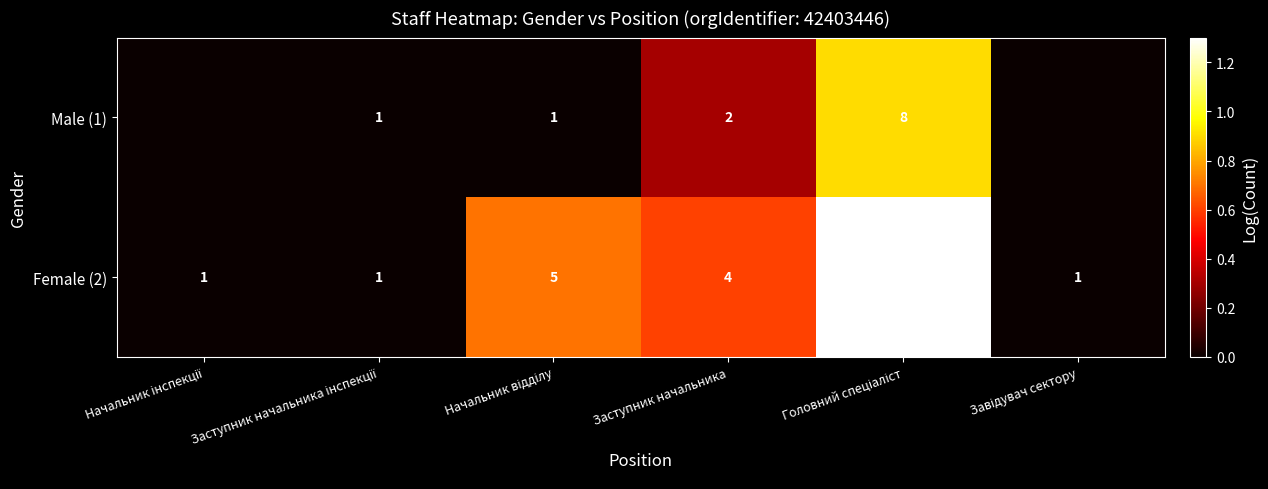

The value of Male (1) at Заступник начальника is 2. True or false?

True